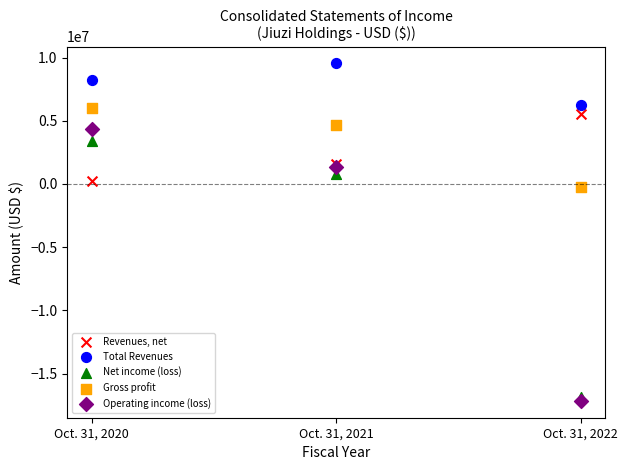

Which series contains the highest Y value?

Total Revenues